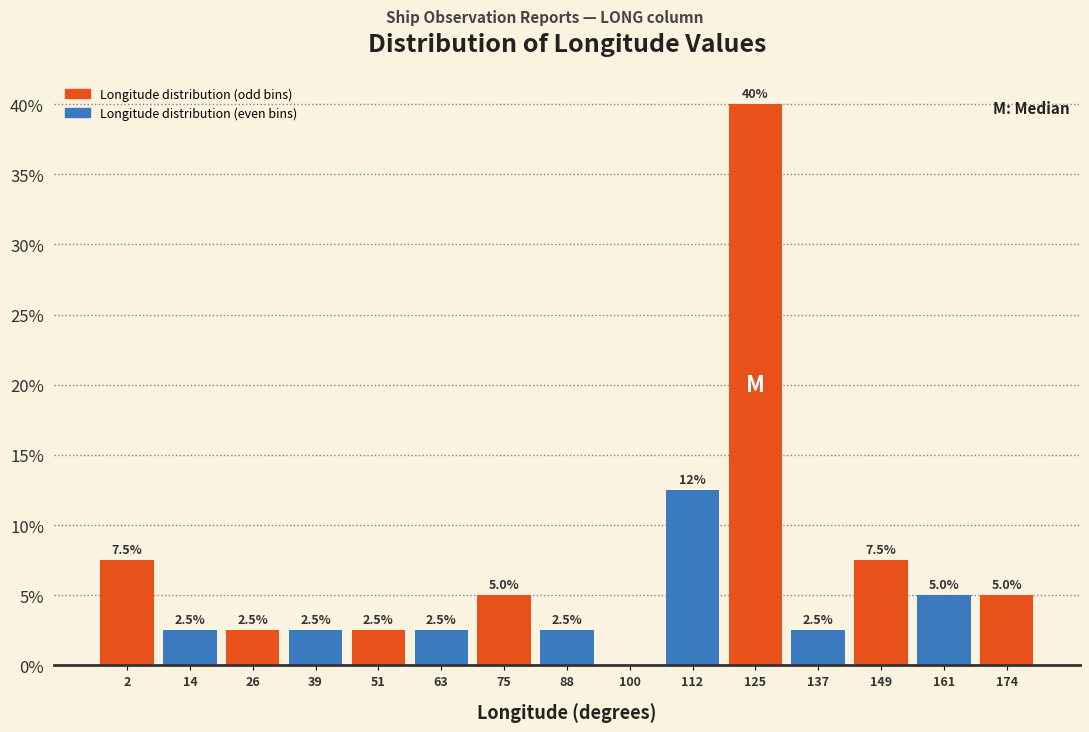

Which range on the x-axis has the tallest bar?

118 to 130